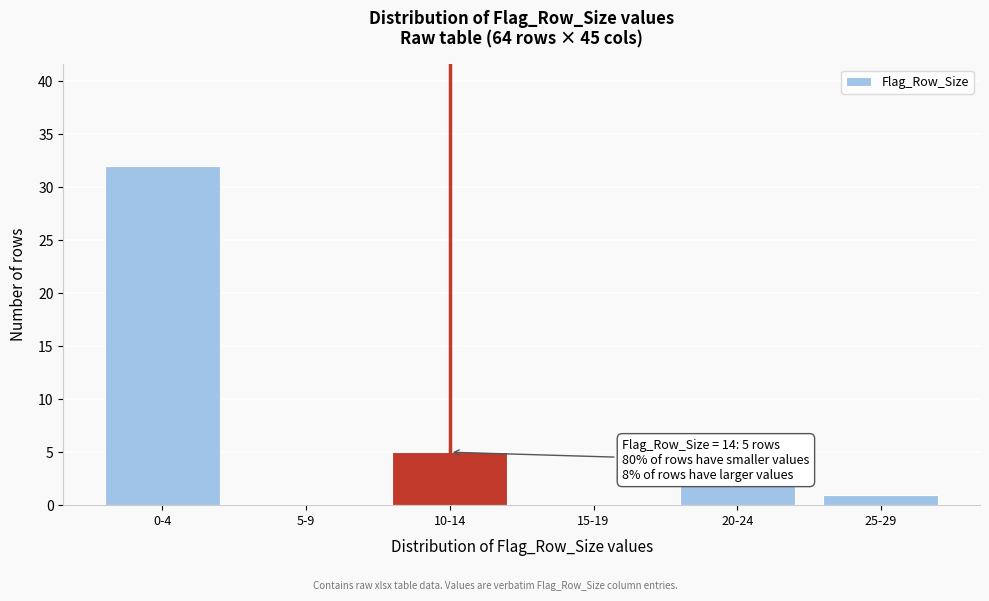

Reading left to right, what are all the values shown in this chart?

0-4=32	5-9=0	10-14=5	15-19=0	20-24=2	25-29=1